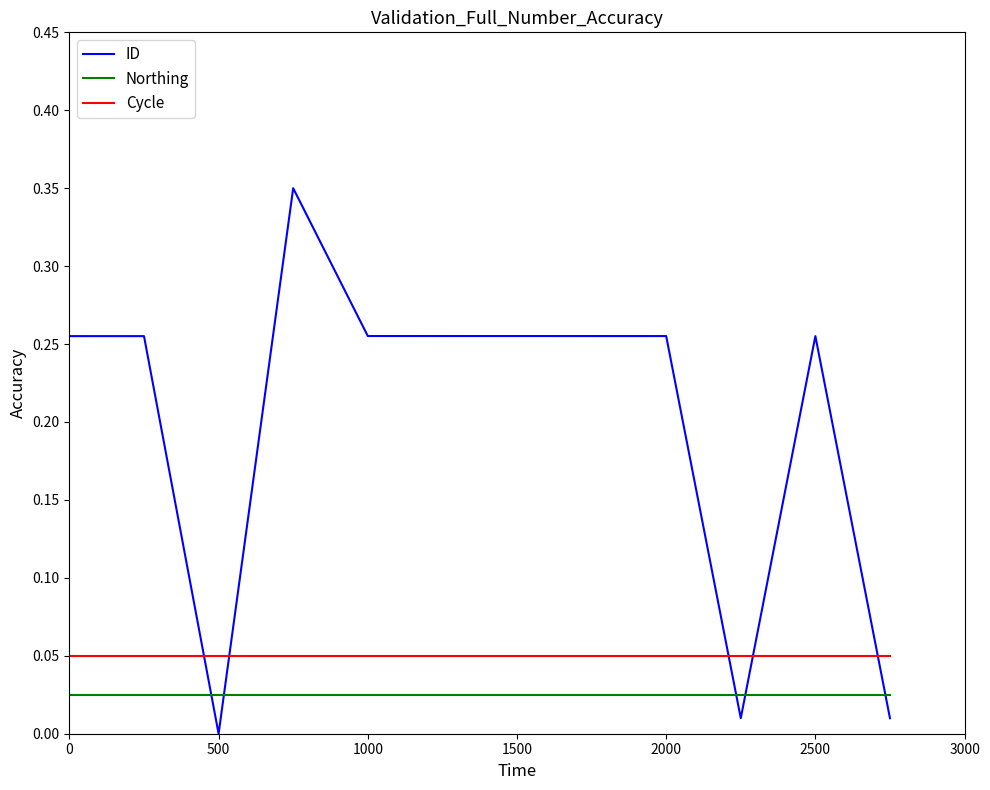

True or false: Northing and ID cross at least once.

True